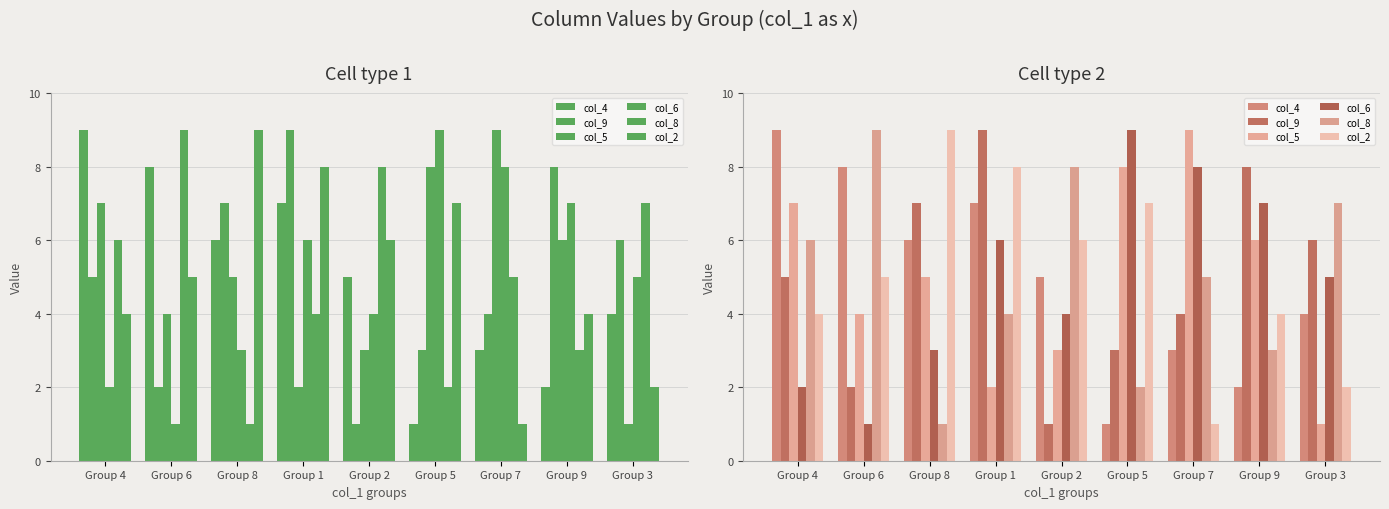

What is the minimum value for col_9?

1